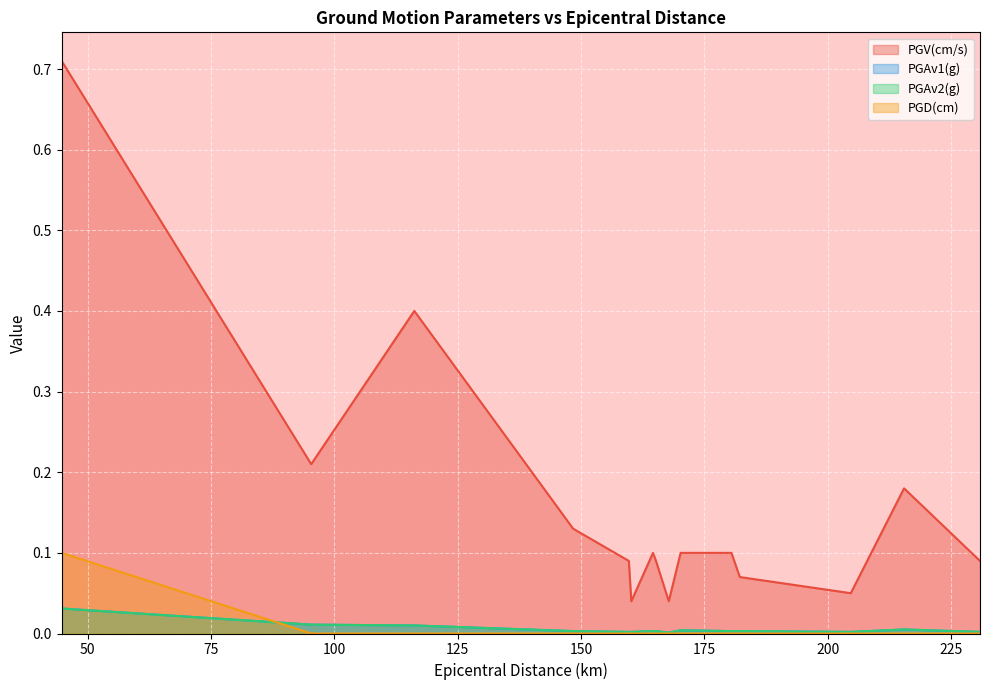

Reading left to right, what are all the values shown in this chart?

PGV(cm/s): 44.7=0.7	95.3=0.2	116.2=0.4	148.4=0.1	159.7=0.1	160.2=0.0	164.6=0.1	165.2=0.1	167.8=0.0	170.2=0.1	180.5=0.1	182.2=0.1	204.7=0.1	215.5=0.2	230.9=0.1
PGAv1(g): 44.7=0.0	95.3=0.0	116.2=0.0	148.4=0.0	159.7=0.0	160.2=0.0	164.6=0.0	165.2=0.0	167.8=0.0	170.2=0.0	180.5=0.0	182.2=0.0	204.7=0.0	215.5=0.0	230.9=0.0
PGAv2(g): 44.7=0.0	95.3=0.0	116.2=0.0	148.4=0.0	159.7=0.0	160.2=0.0	164.6=0.0	165.2=0.0	167.8=0.0	170.2=0.0	180.5=0.0	182.2=0.0	204.7=0.0	215.5=0.0	230.9=0.0
PGD(cm): 44.7=0.1	95.3=0.0	116.2=0.0	148.4=0.0	159.7=0.0	160.2=0.0	164.6=0.0	165.2=0.0	167.8=0.0	170.2=0.0	180.5=0.0	182.2=0.0	204.7=0.0	215.5=0.0	230.9=0.0